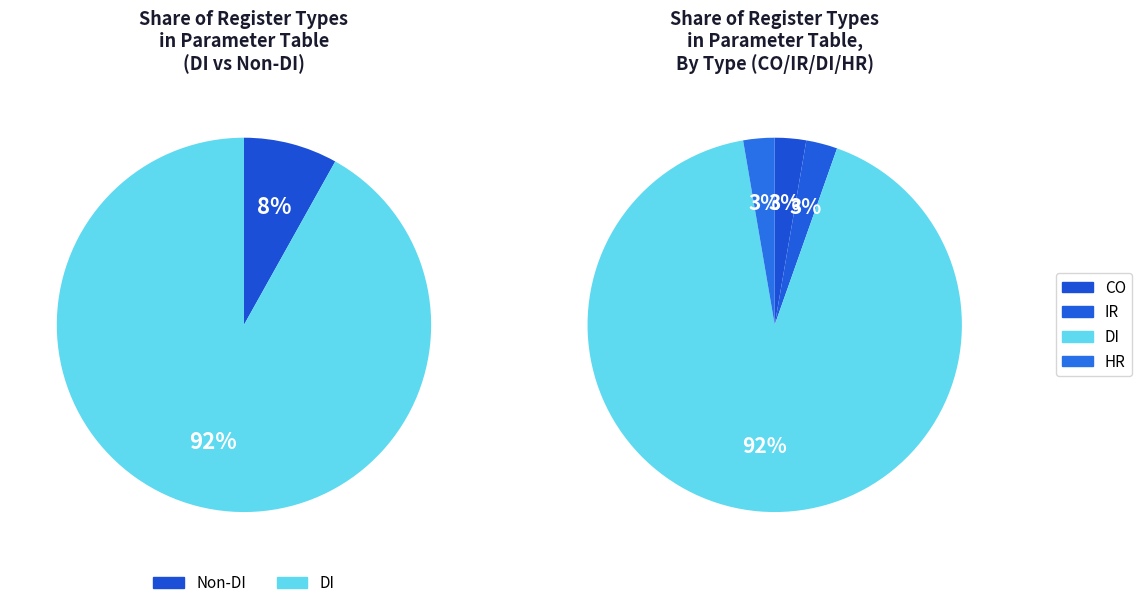

What is the largest slice in the pie chart?

DI